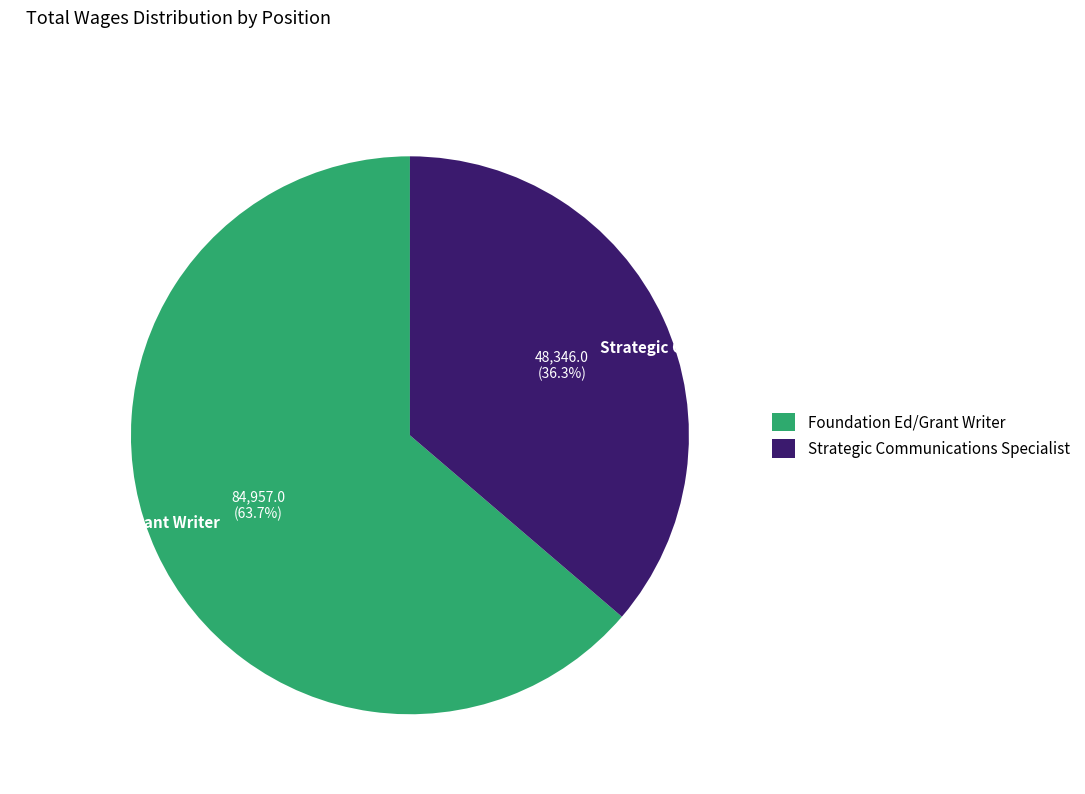

What percentage is the Foundation Ed/Grant Writer slice, to the nearest percent?

64%